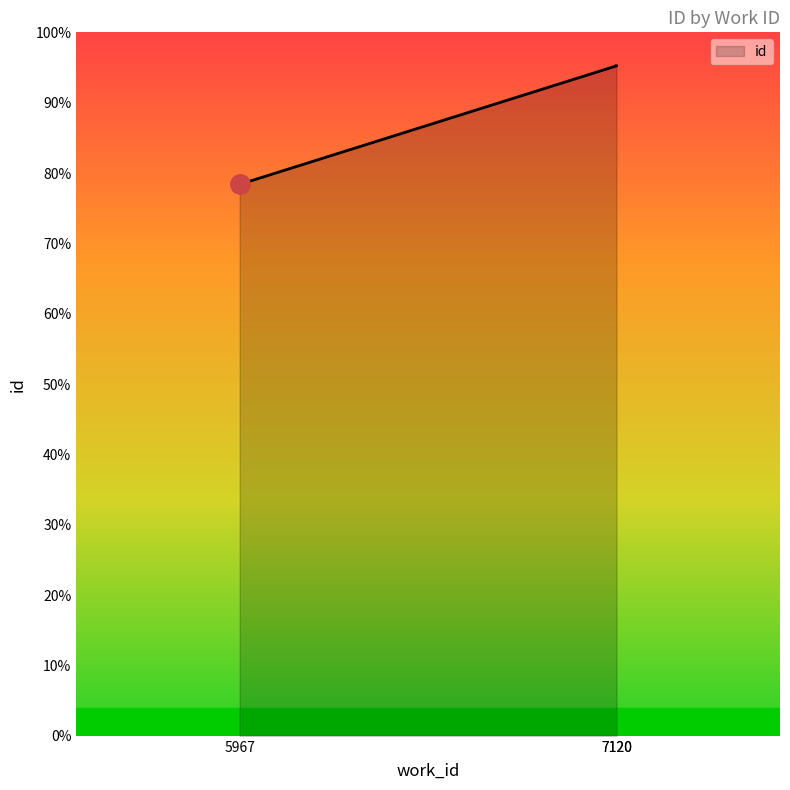

The chart shows a value of 34532 at 7120. True or false?

False